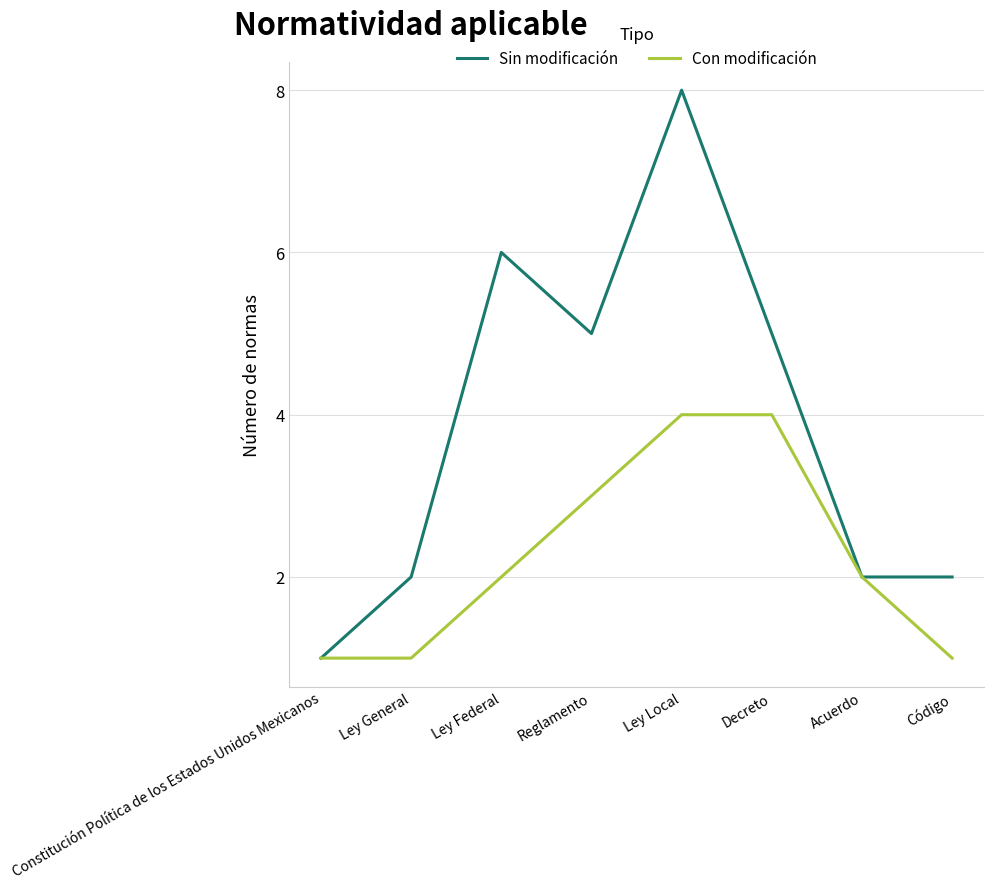

Reading right to left, what are all the values shown in this chart?

Sin modificación: Código=2	Acuerdo=2	Decreto=5	Ley Local=8	Reglamento=5	Ley Federal=6	Ley General=2	Constitución Política de los Estados Unidos Mexicanos=1
Con modificación: Código=1	Acuerdo=2	Decreto=4	Ley Local=4	Reglamento=3	Ley Federal=2	Ley General=1	Constitución Política de los Estados Unidos Mexicanos=1